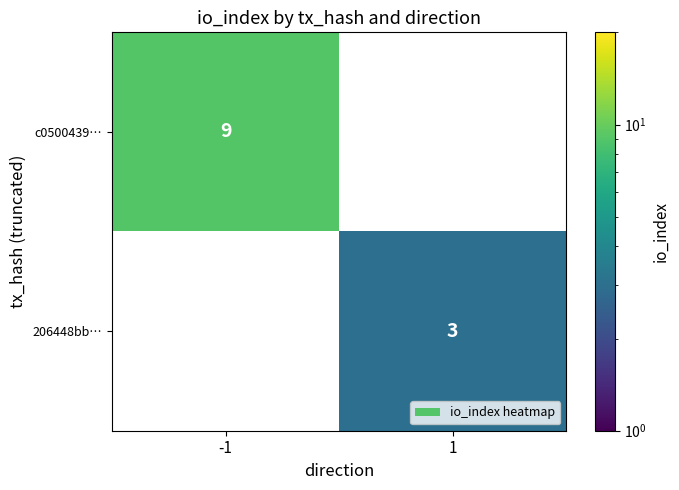

The value of c0500439… at -1 is 9. True or false?

True